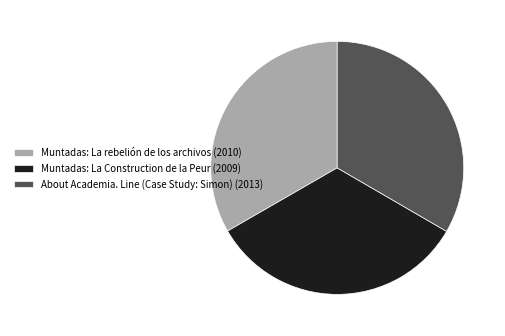

Does Muntadas: La Construction de la Peur account for over 50% of the chart?

No